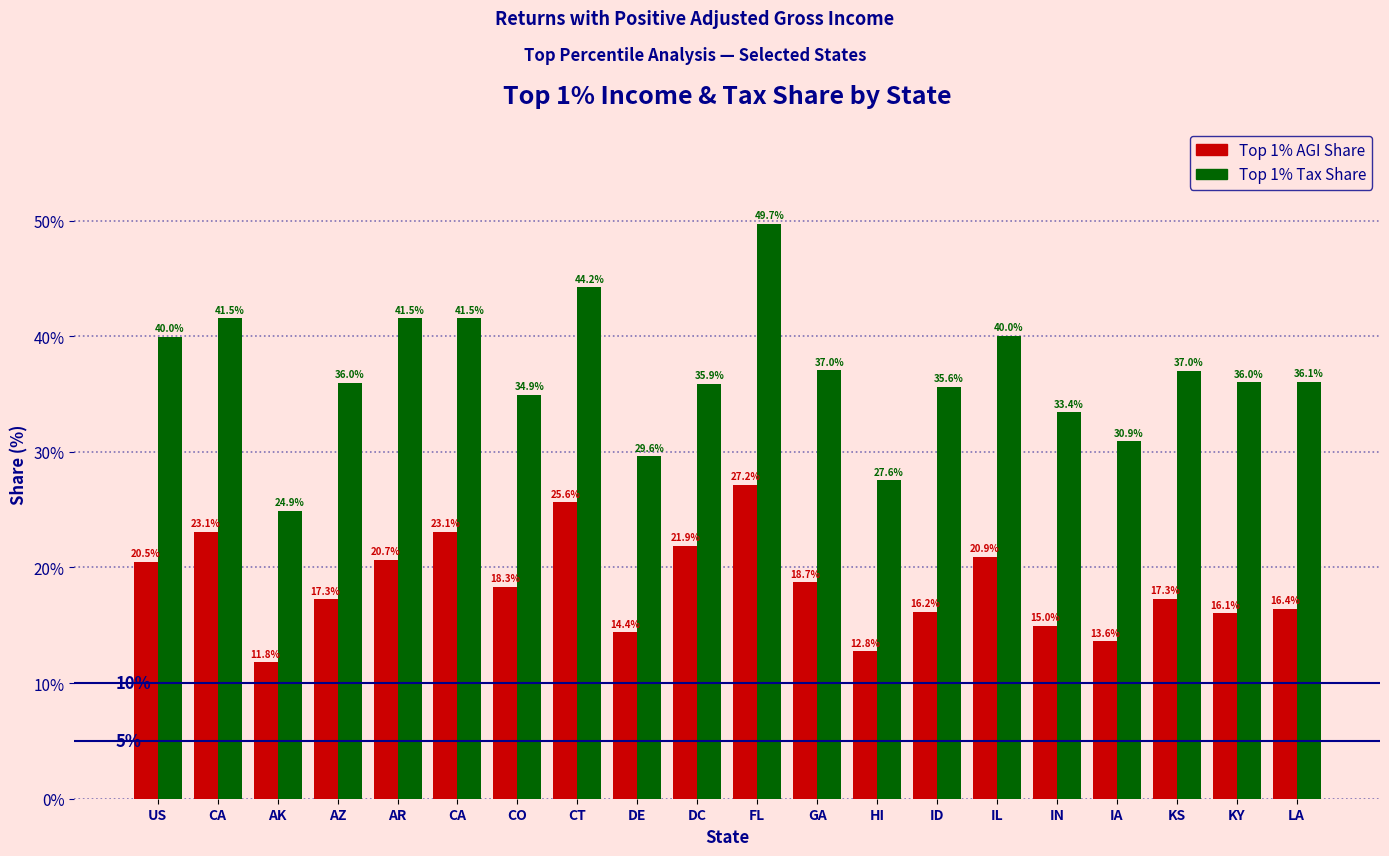

Is it true that Top 1% Tax Share equals 19.3 at CT?

False